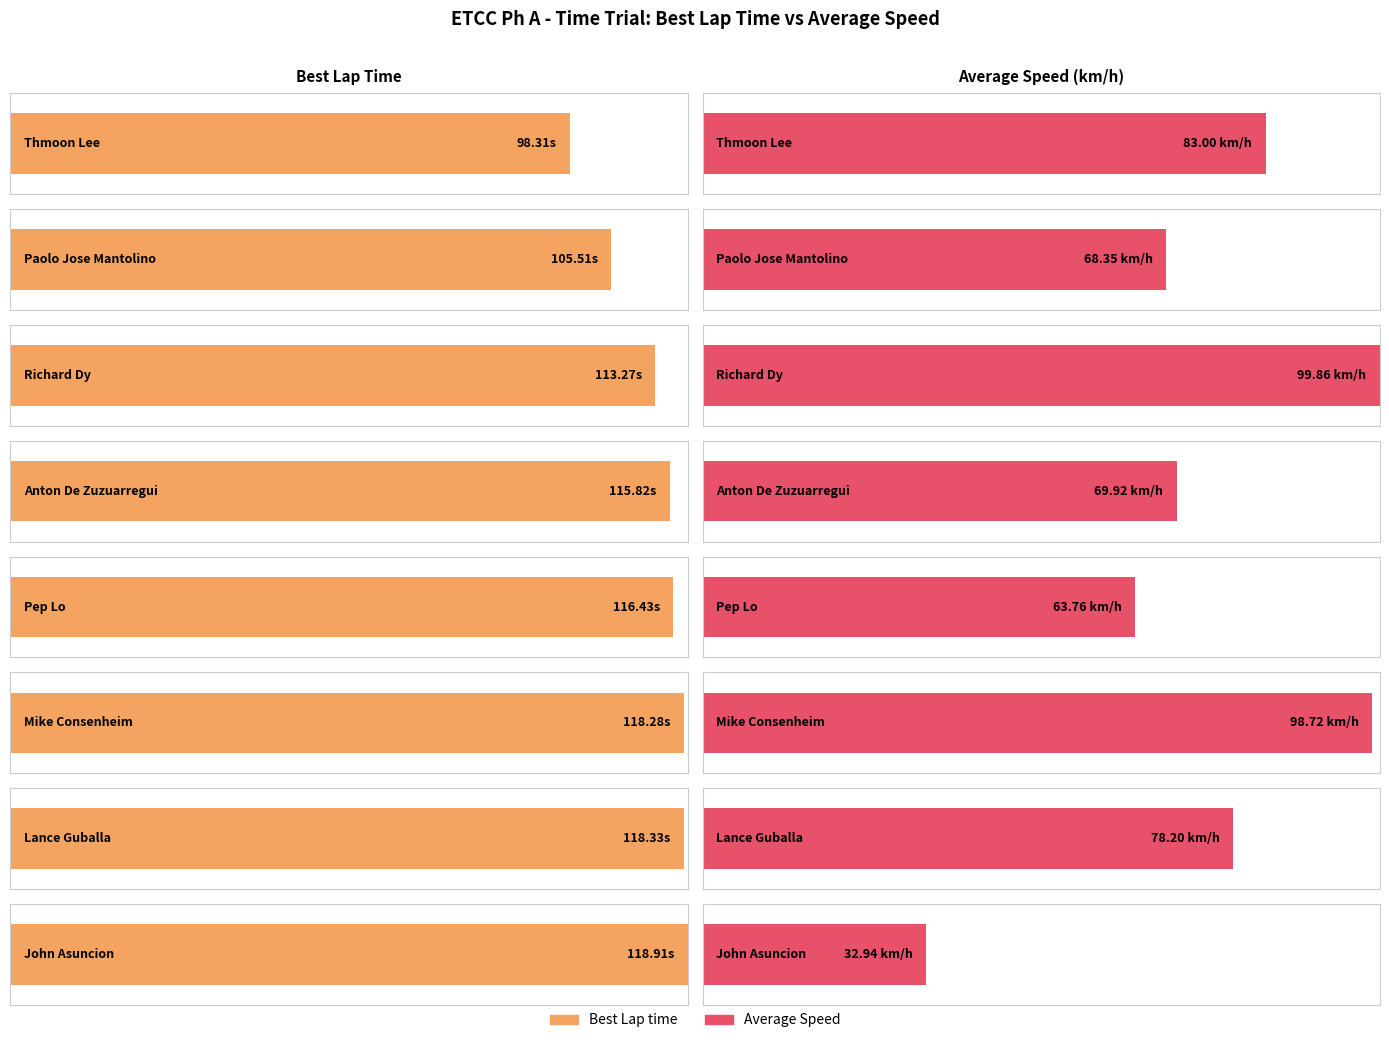

Does the chart contain any negative values?

No